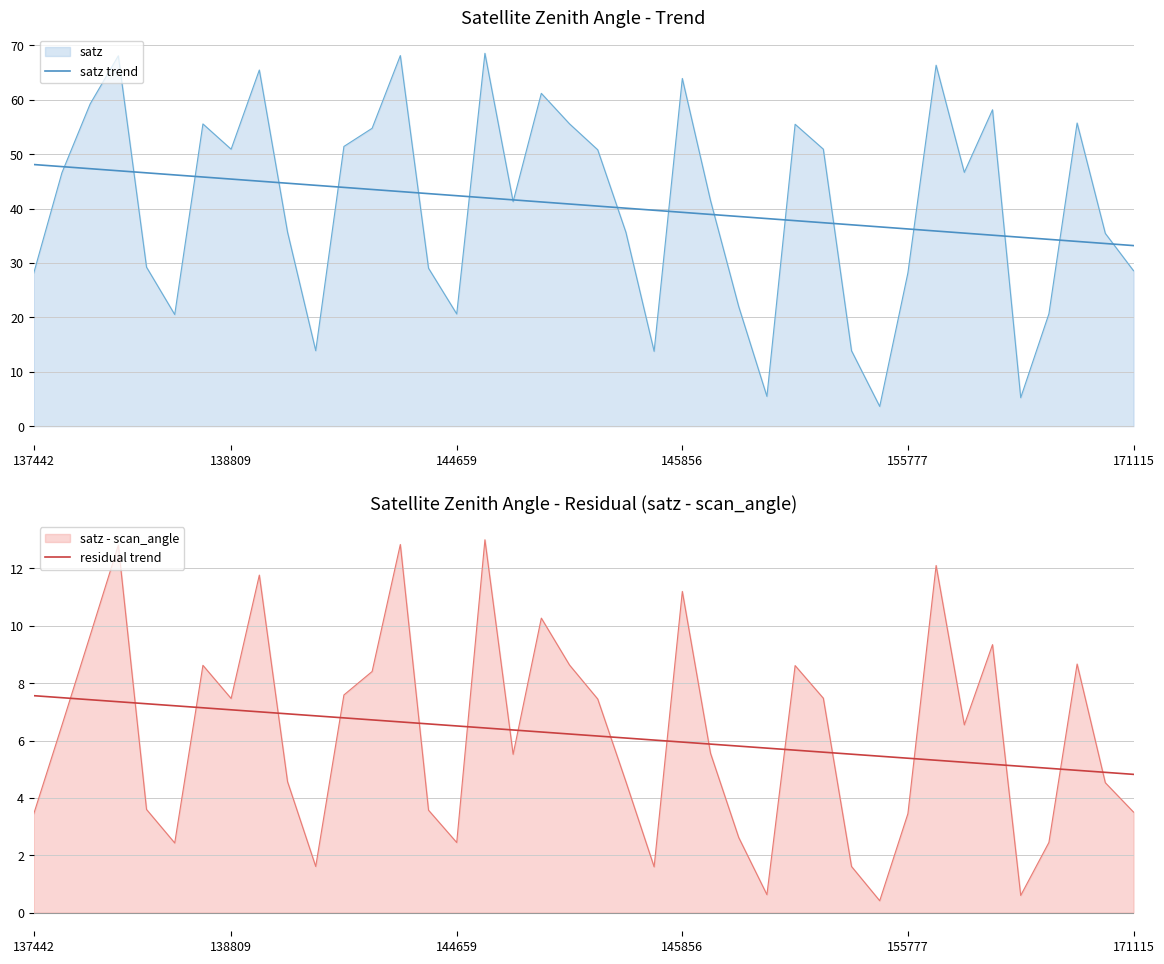

Where does the satz trend series first go above 40?

137442